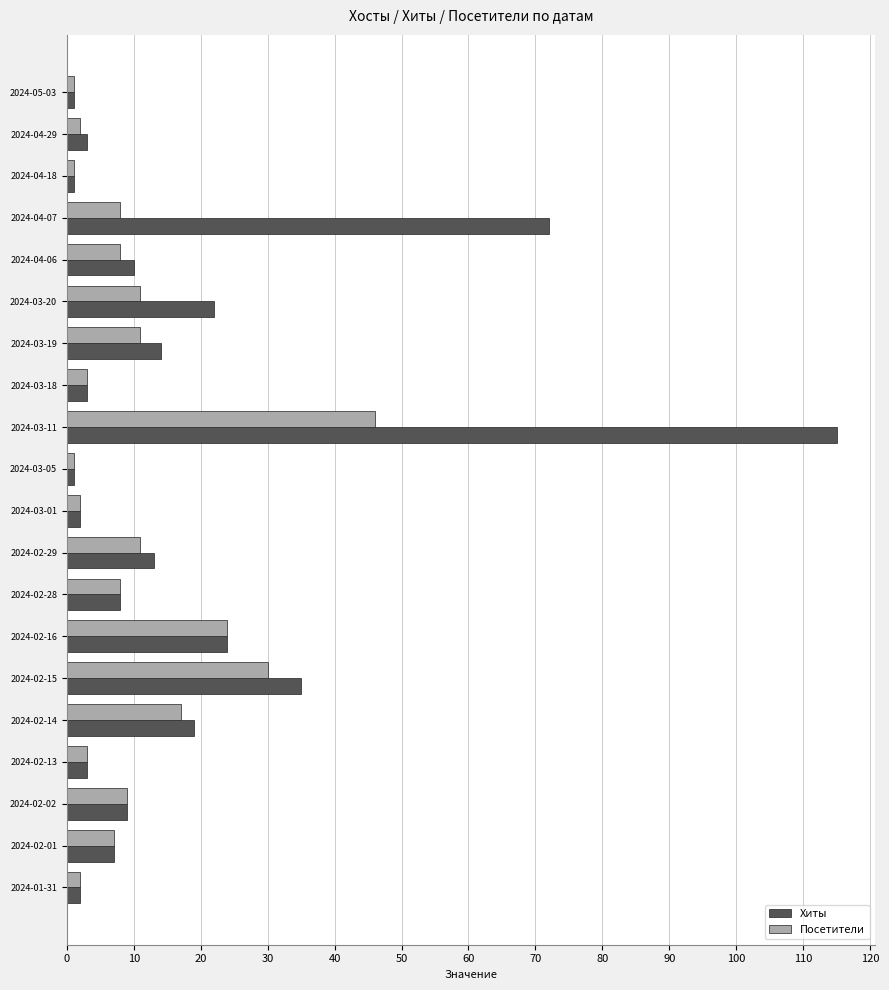

Is it true that Хиты equals 11 at 2024-03-20?

False